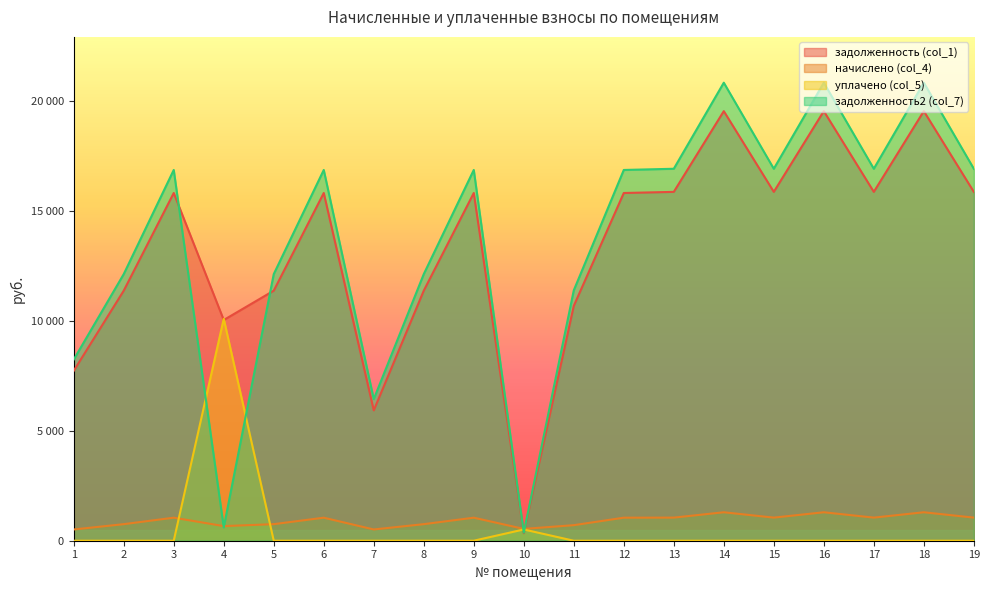

What is the total value across all series at 6?

33733.4